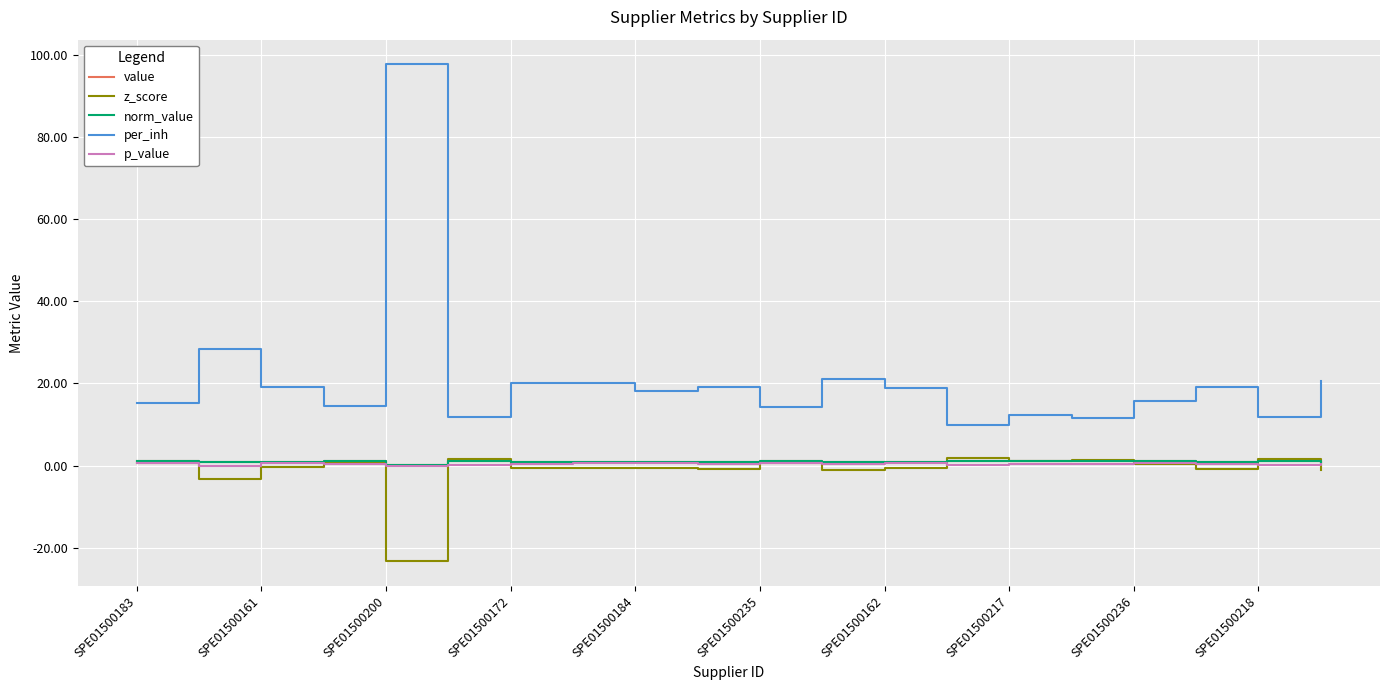

What is the value of the norm_value point at the 17th from the left?

1.0